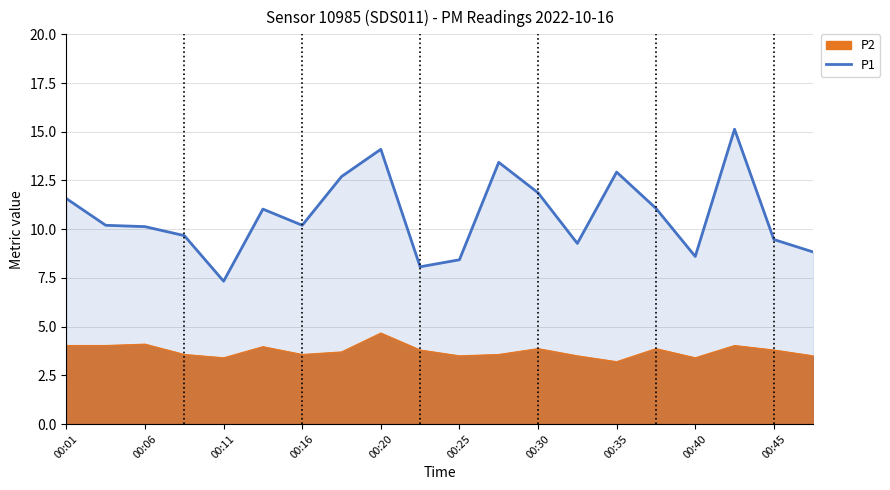

How many distinct data groups are displayed?

1